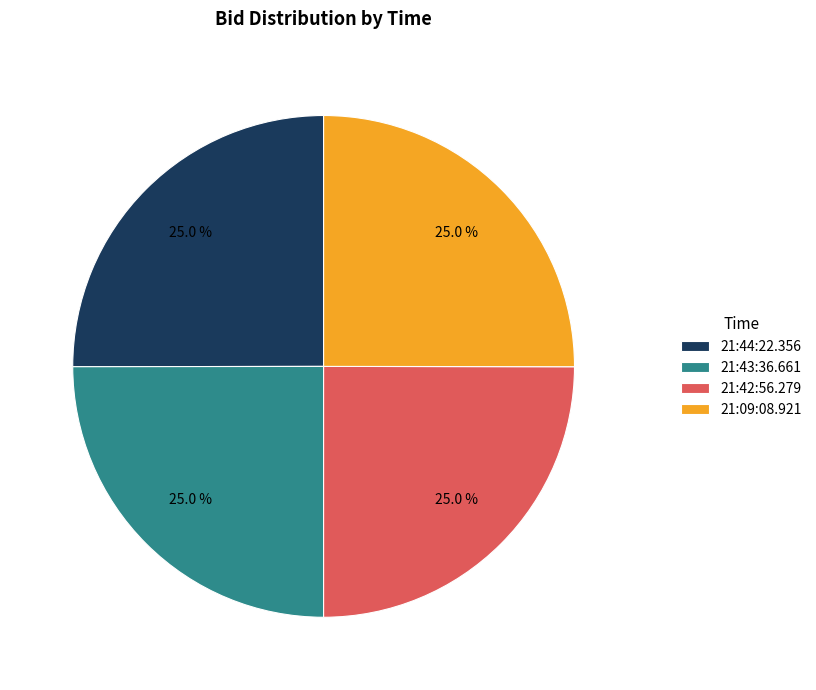

True or false: 21:44:22.356 accounts for 13% of the total.

False